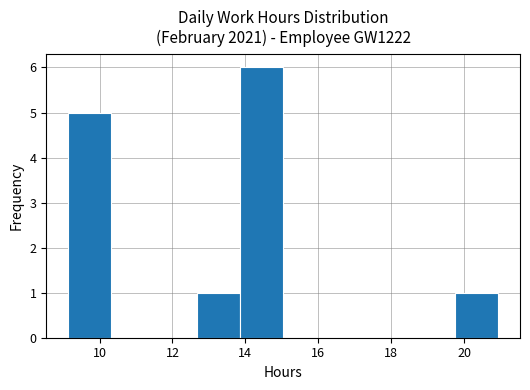

How tall is the bar that spans 19.8 to 21.0 on the x-axis? Neither the bar edges nor the heights are printed on the chart, so give them approximately, as read against the axes.

1